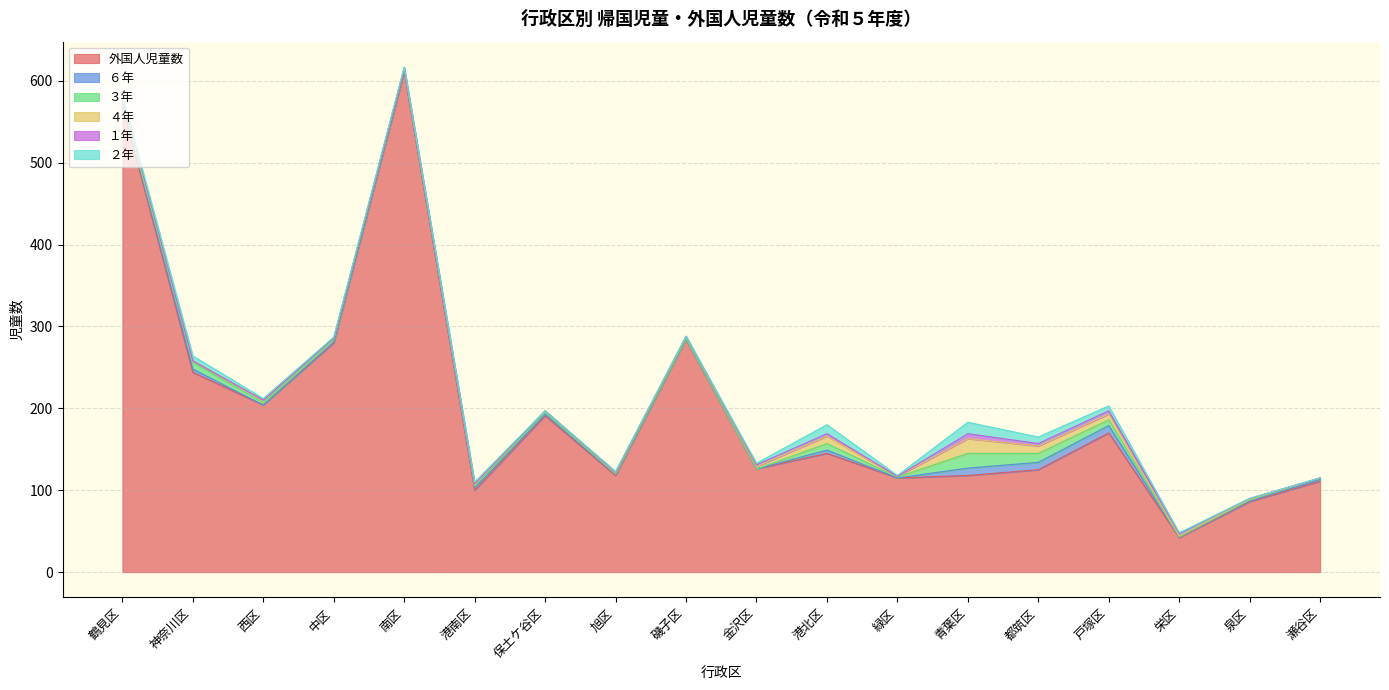

True or false: 外国人児童数 and １年 cross at least once.

False